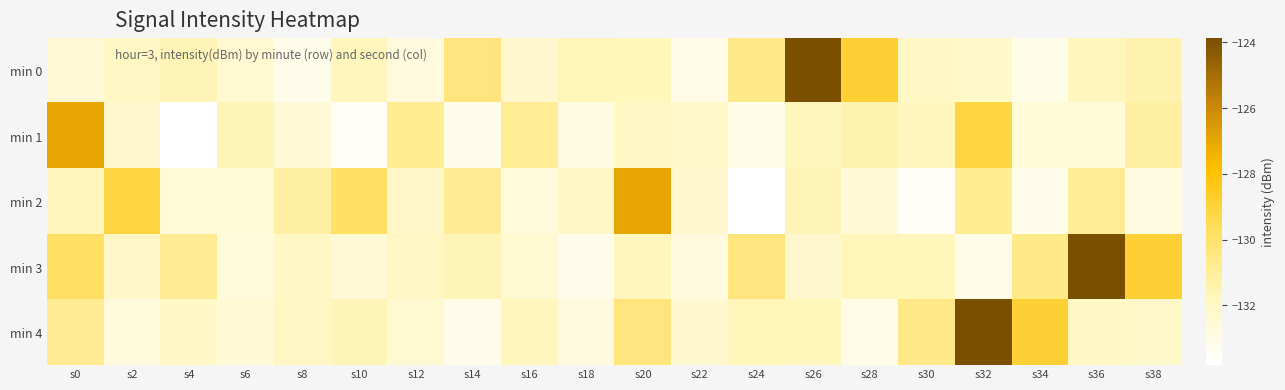

What is the difference between the highest and lowest values at s36?

8.7